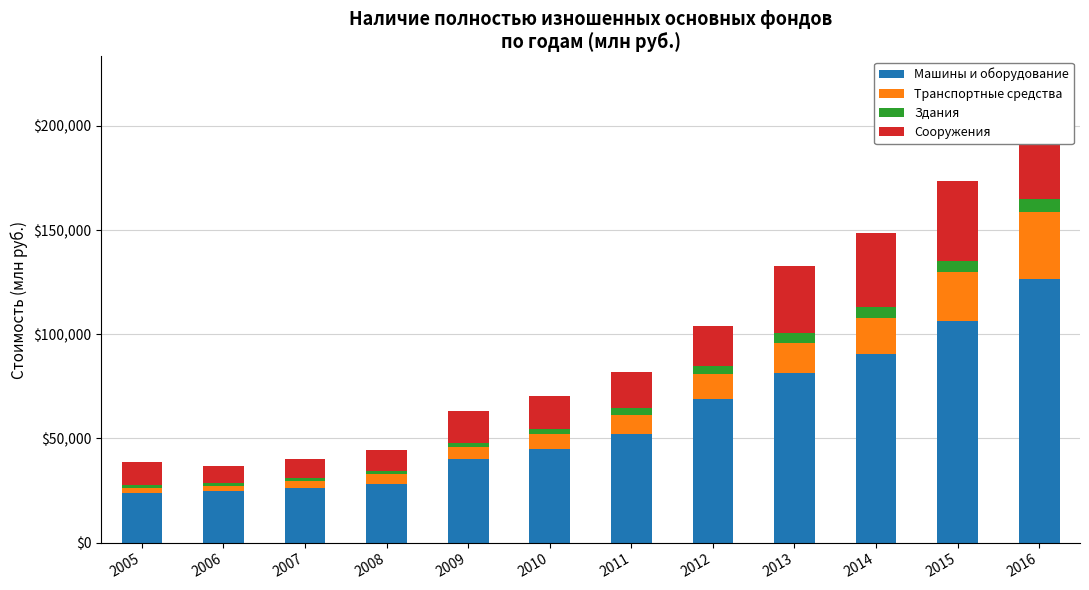

What is the value of the Здания bar at the 9th from the left?

4658.0